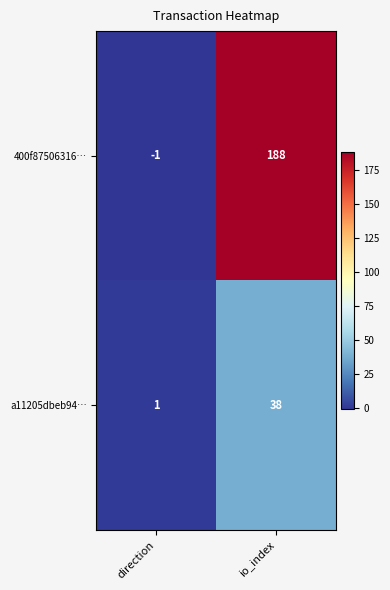

What is the spread (max minus min) of values at direction?

2